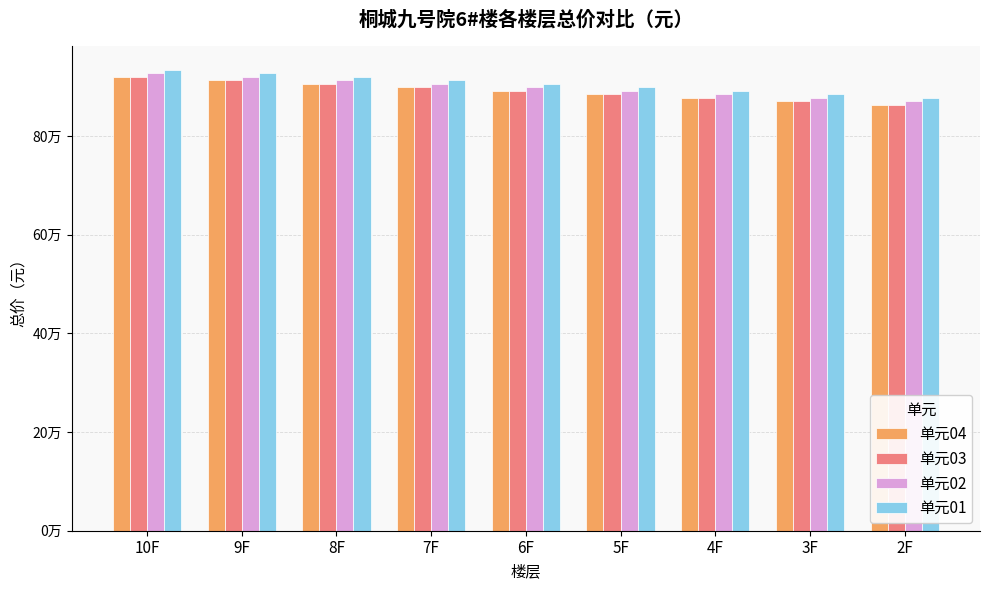

True or false: 单元04 has a value of 913211 at 9F.

True